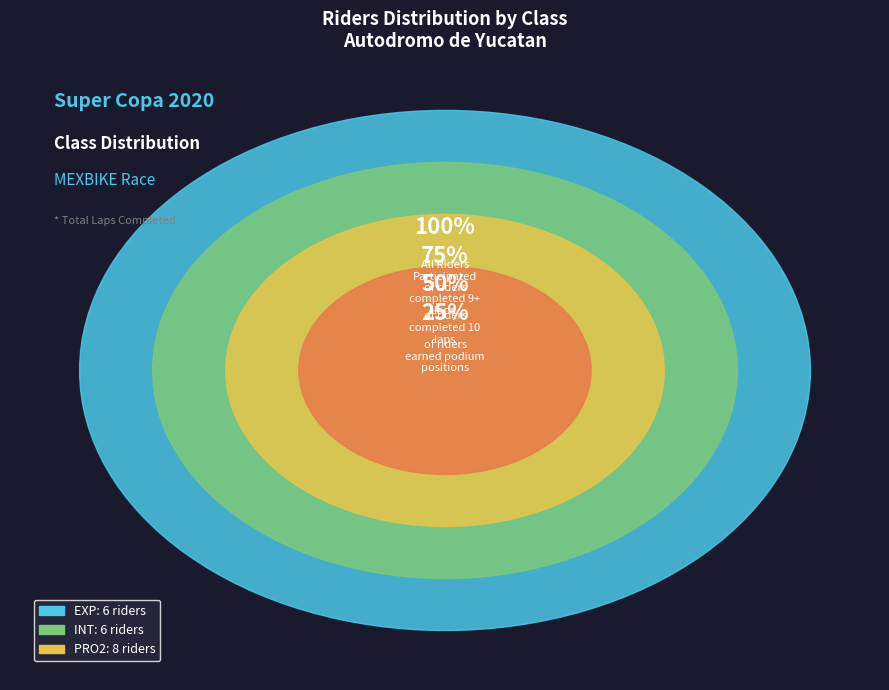

What is the smallest slice in the pie chart?

EXP